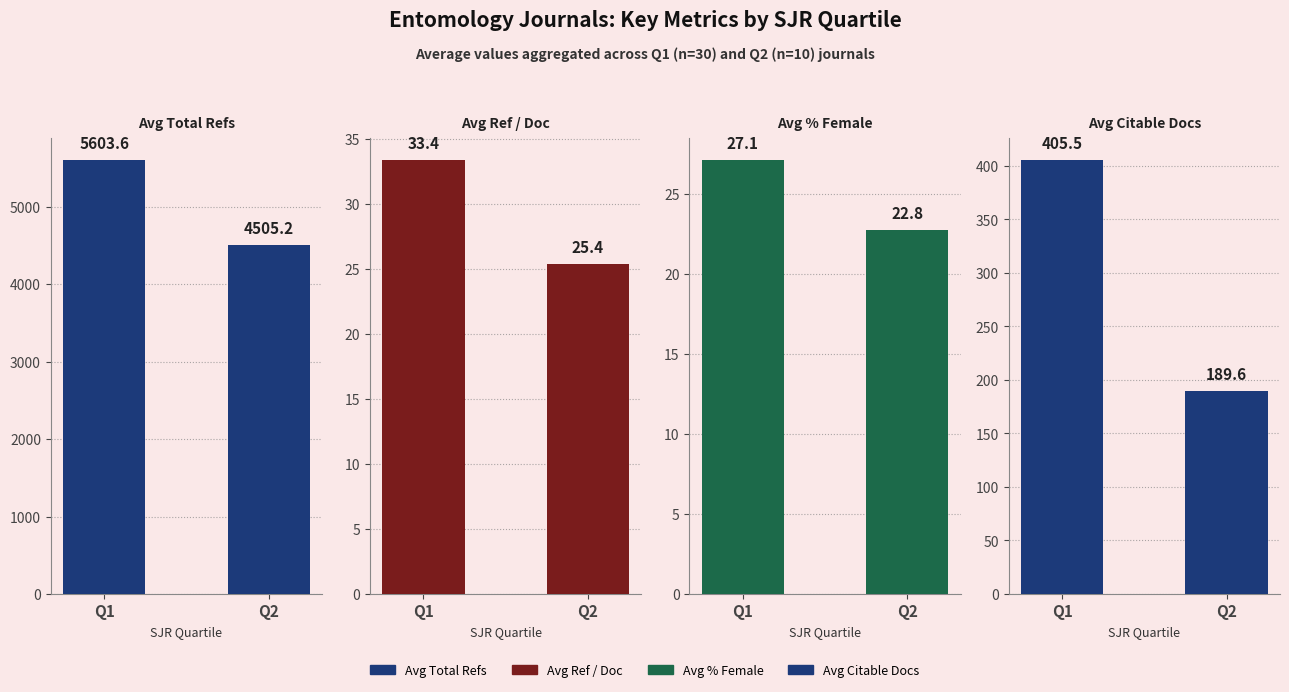

What is the value of the Avg Citable Docs bar at the 1st from the left?

405.5